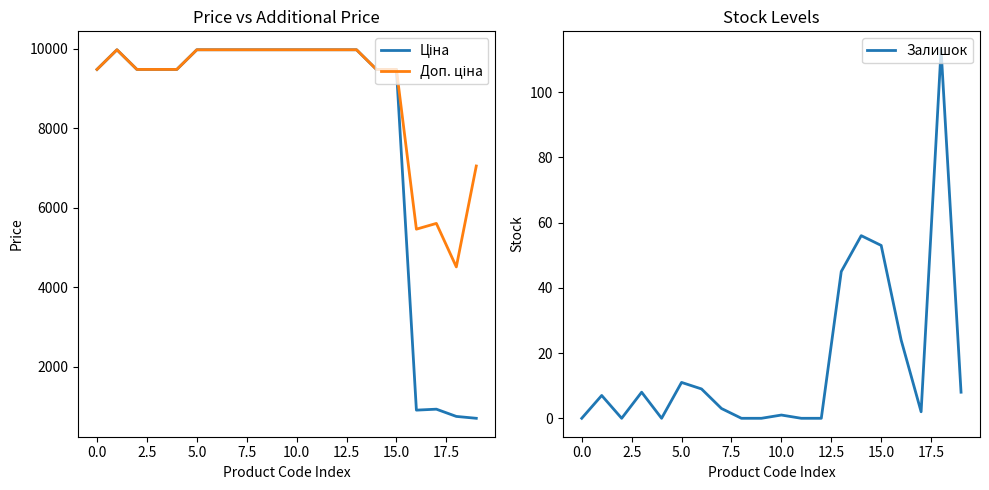

Does the chart display data point markers on the line(s)?

No